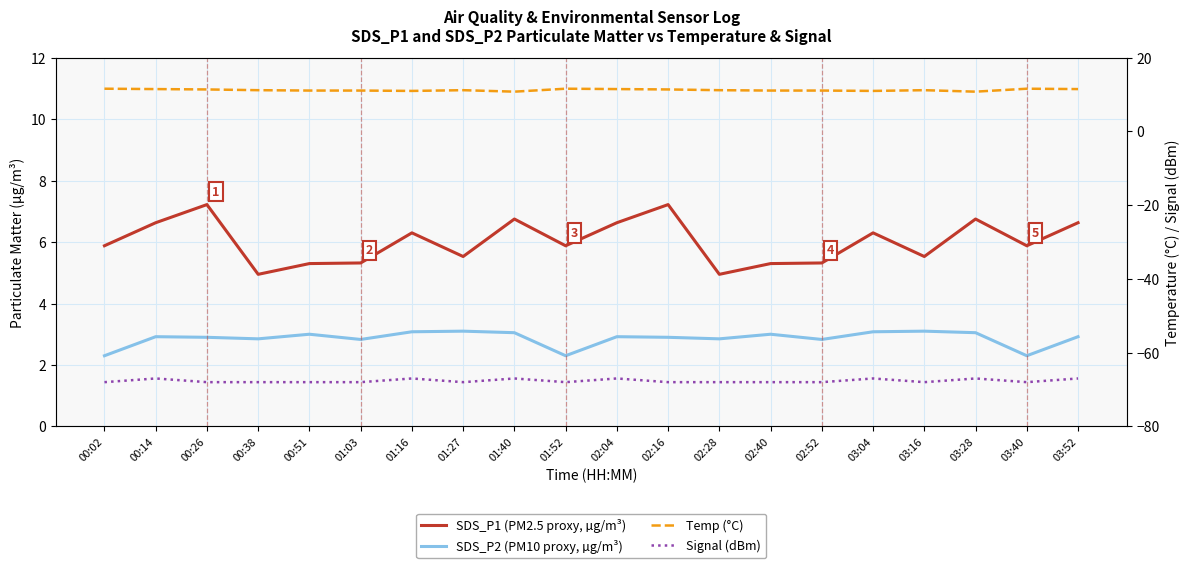

The value of SDS_P2 (PM10 proxy, µg/m³) at 03:16 is 0.8. True or false?

False